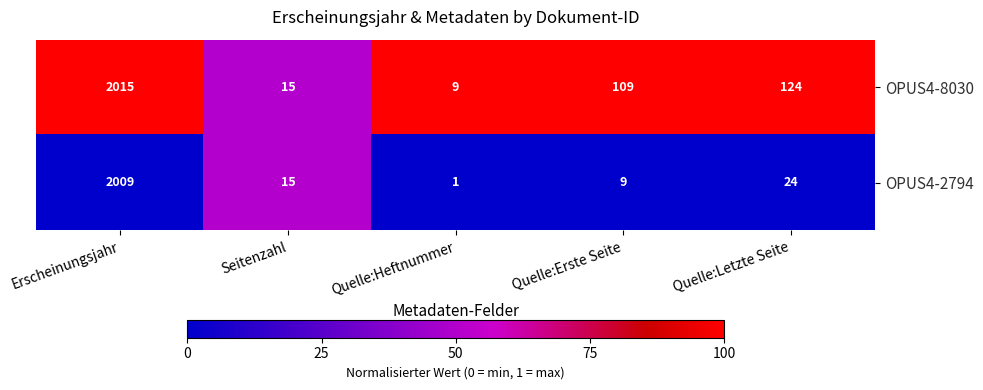

True or false: OPUS4-2794 has a value of 2009 at Erscheinungsjahr.

True